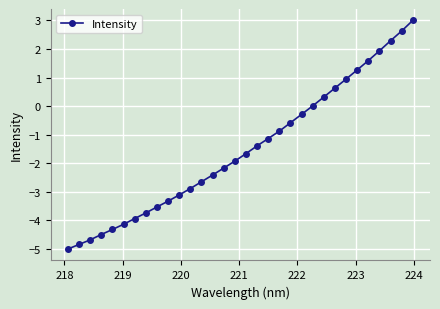

Is this an area chart (filled region under the line)?

No